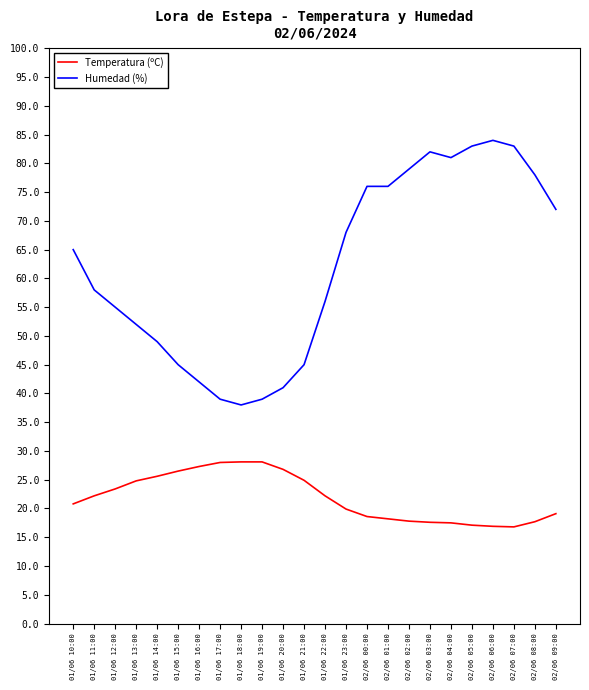

What is the maximum value for Temperatura (ºC)?

28.1